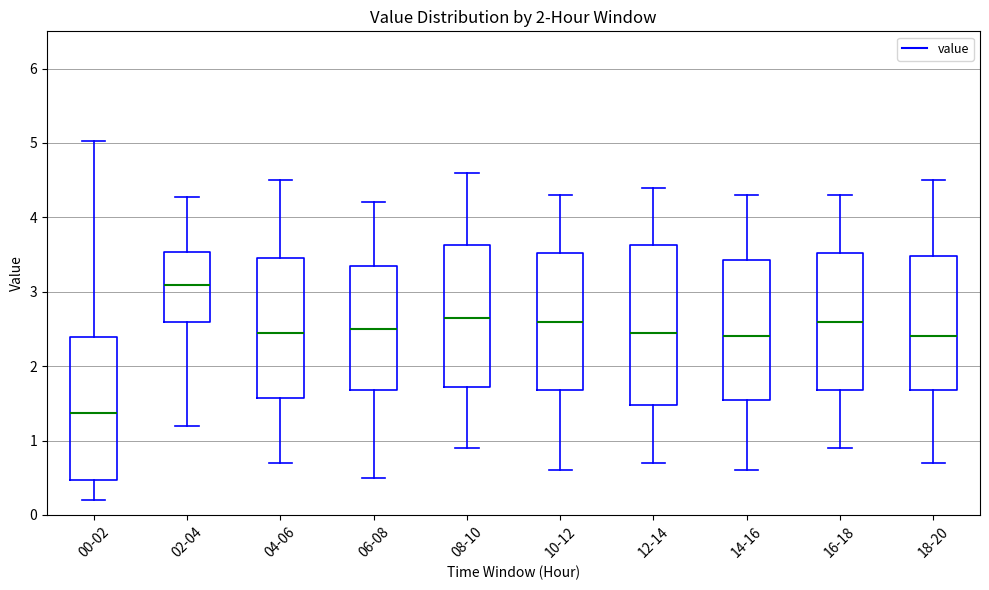

Where is the lower edge of the box for 14-16 on the y-axis? The values are not printed on the chart, so give them approximately, as read against the axis.

1.6